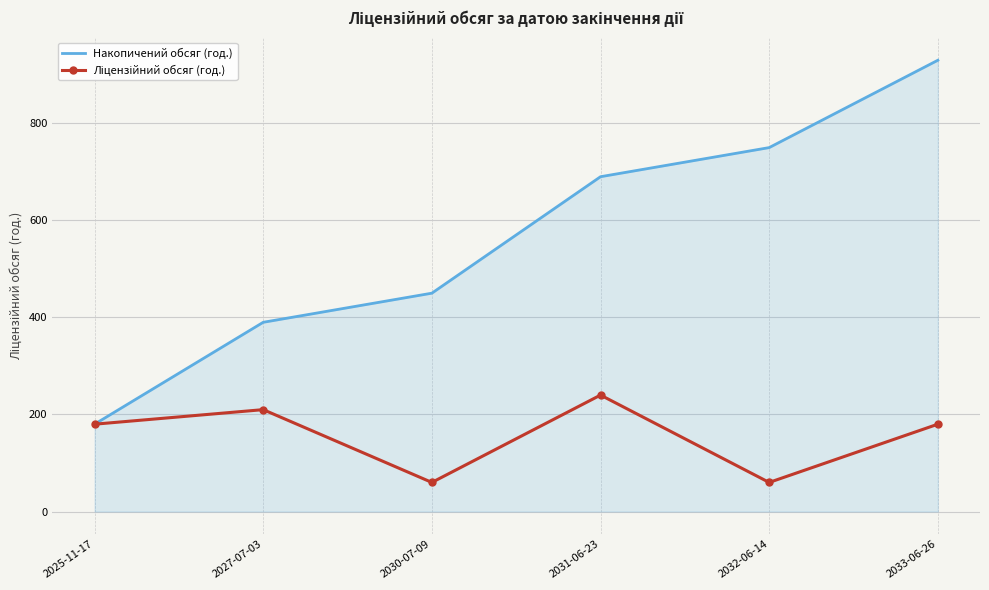

Which series has the widest spread of values?

Накопичений обсяг (год.)